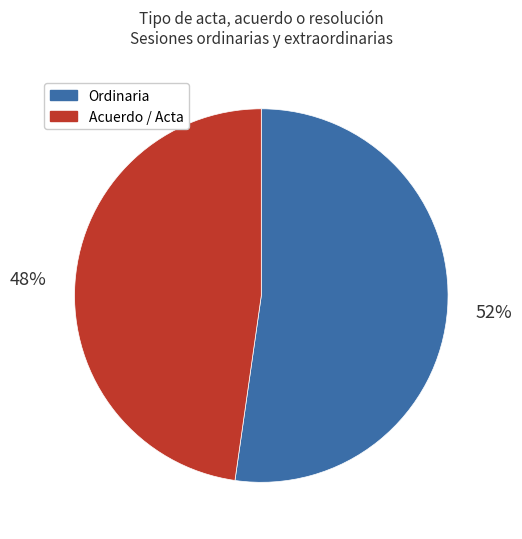

Which slice is the smallest?

Acuerdo / Acta